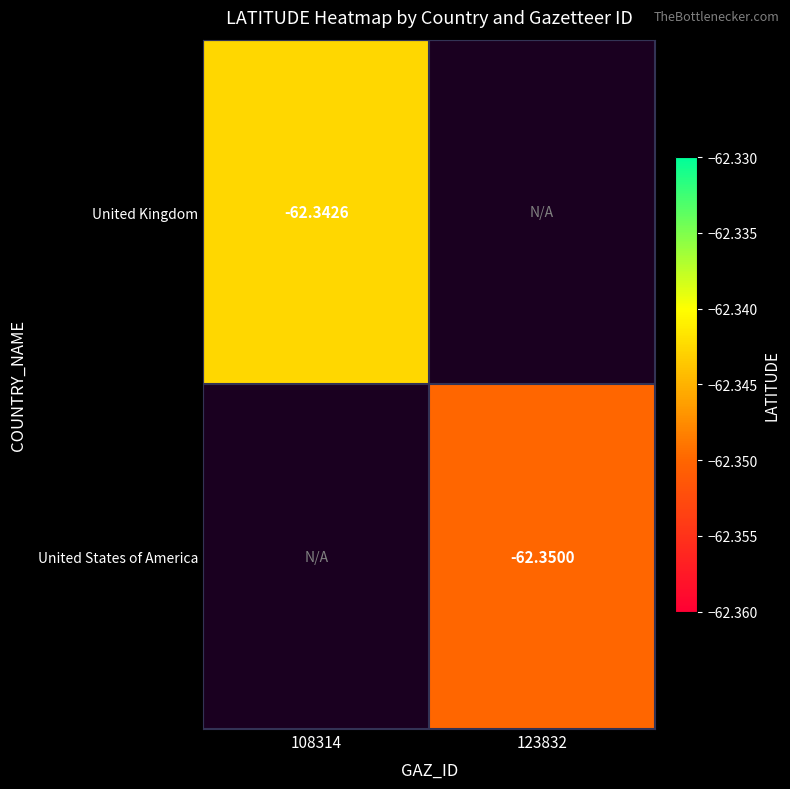

List the series in order of their peak value, highest first.

United Kingdom, United States of America